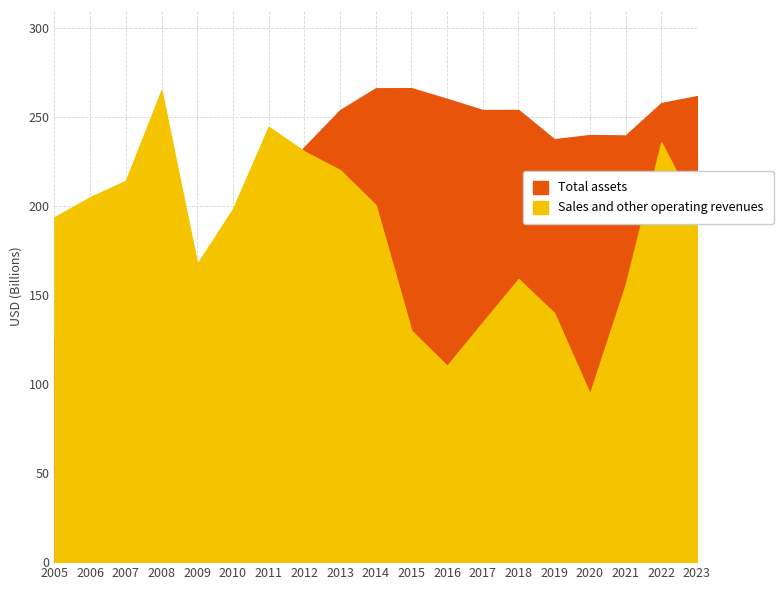

What is the difference between the maximum and second lowest values in the Sales and other operating revenues series?

154743